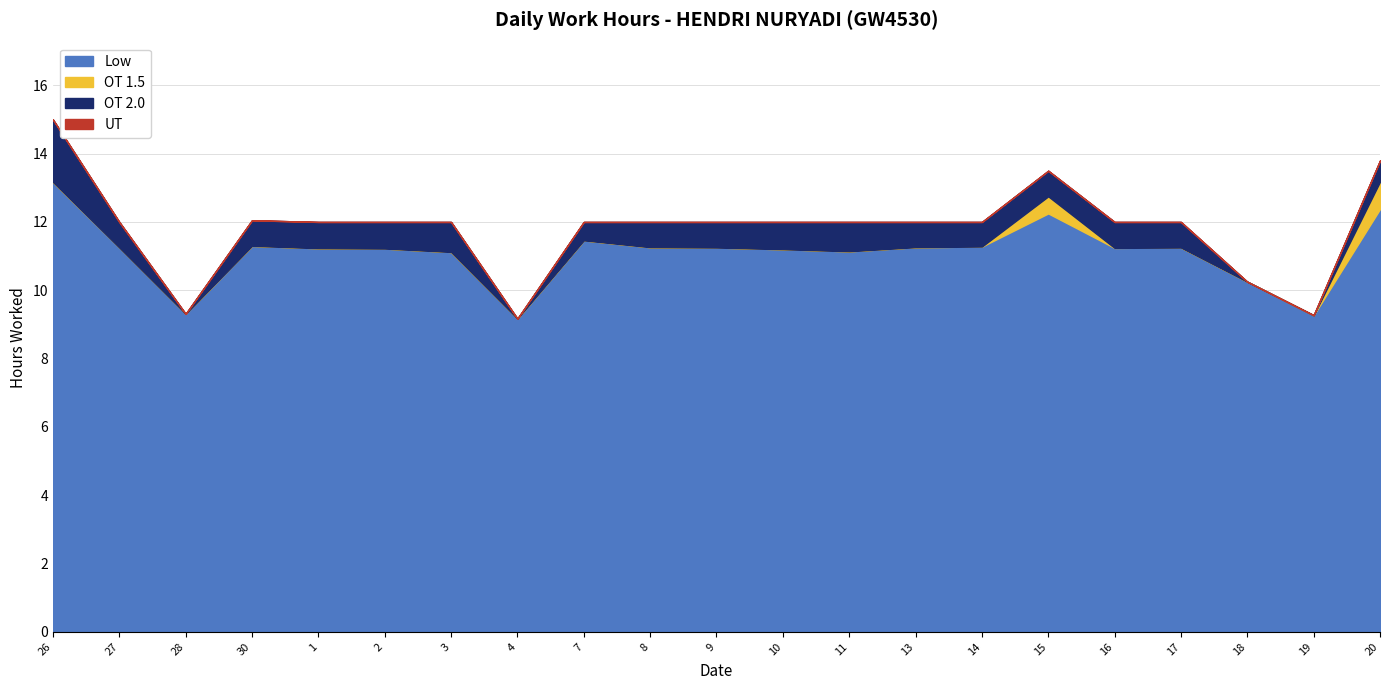

List the series in order of their peak value, highest first.

Low, OT 2.0, OT 1.5, UT